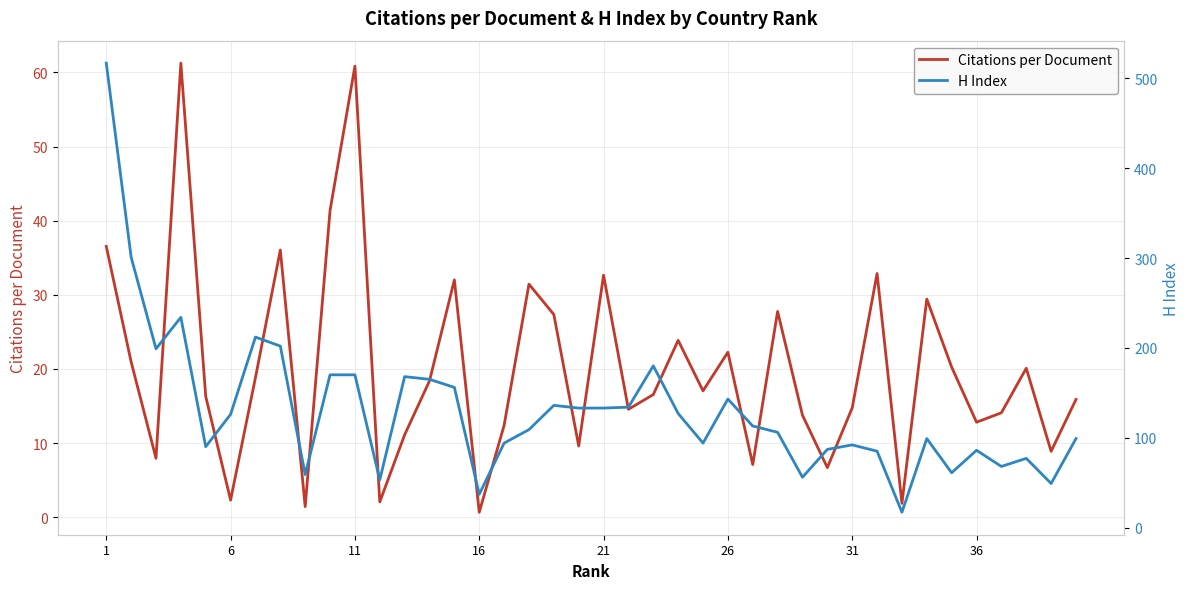

The Citations per Document series shows 2.3 at 6. True or false?

True